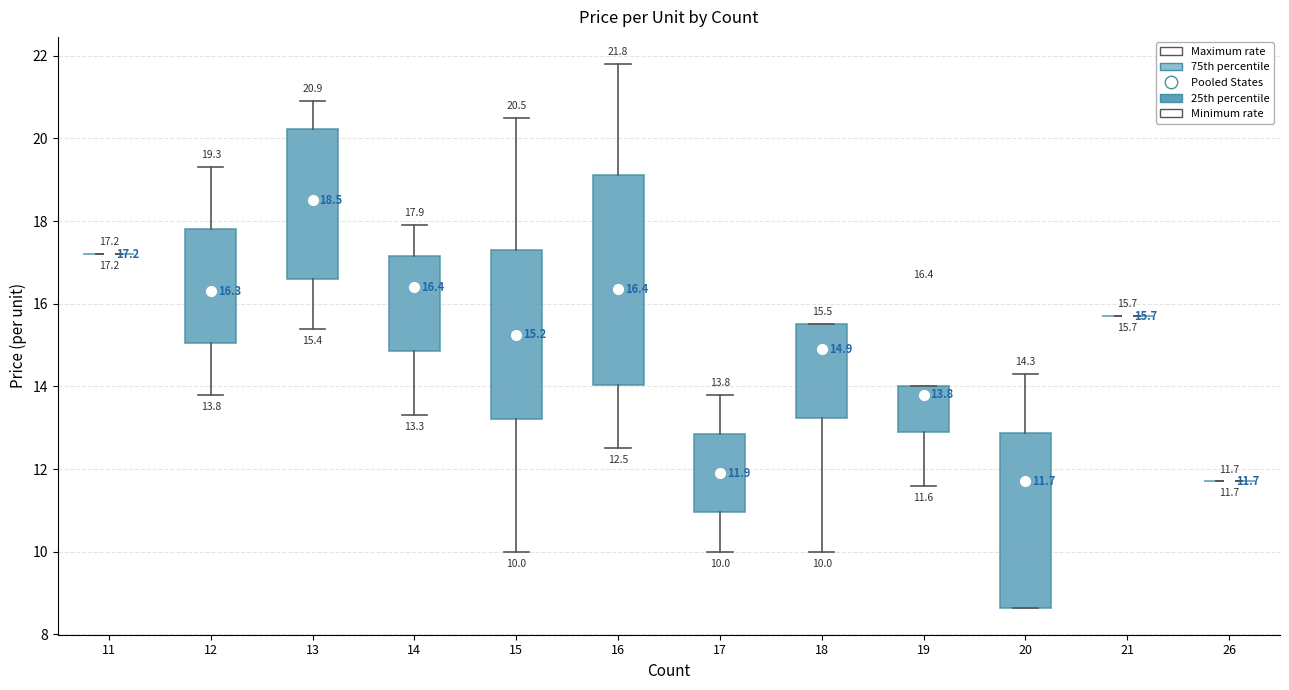

Which box is the tallest, from its lower edge to its upper edge?

16